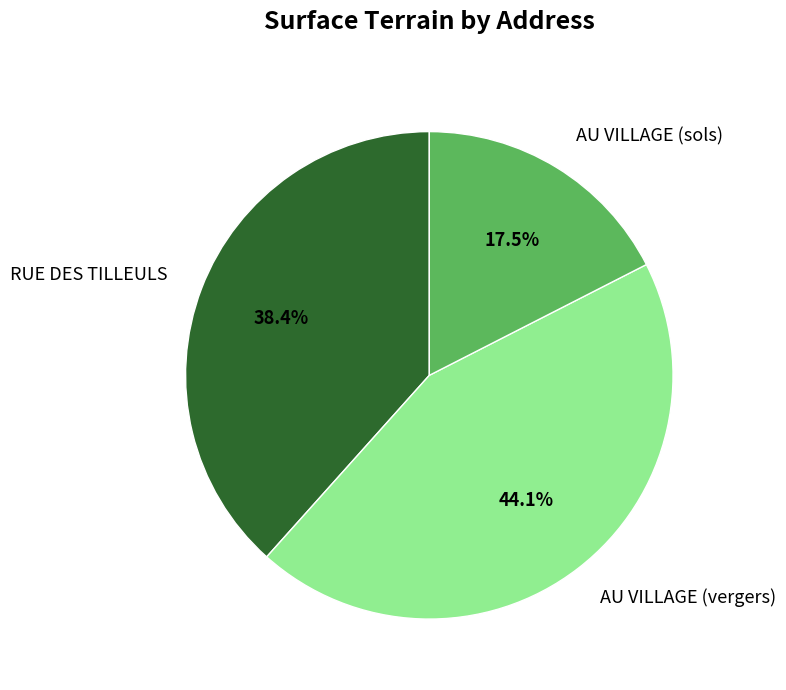

The RUE DES TILLEULS slice represents 29% of the pie. True or false?

False